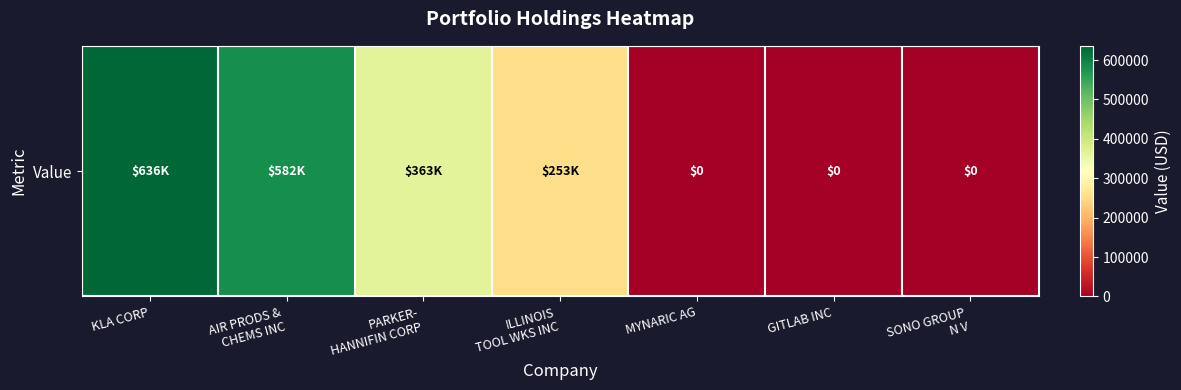

What is the average value?

262000